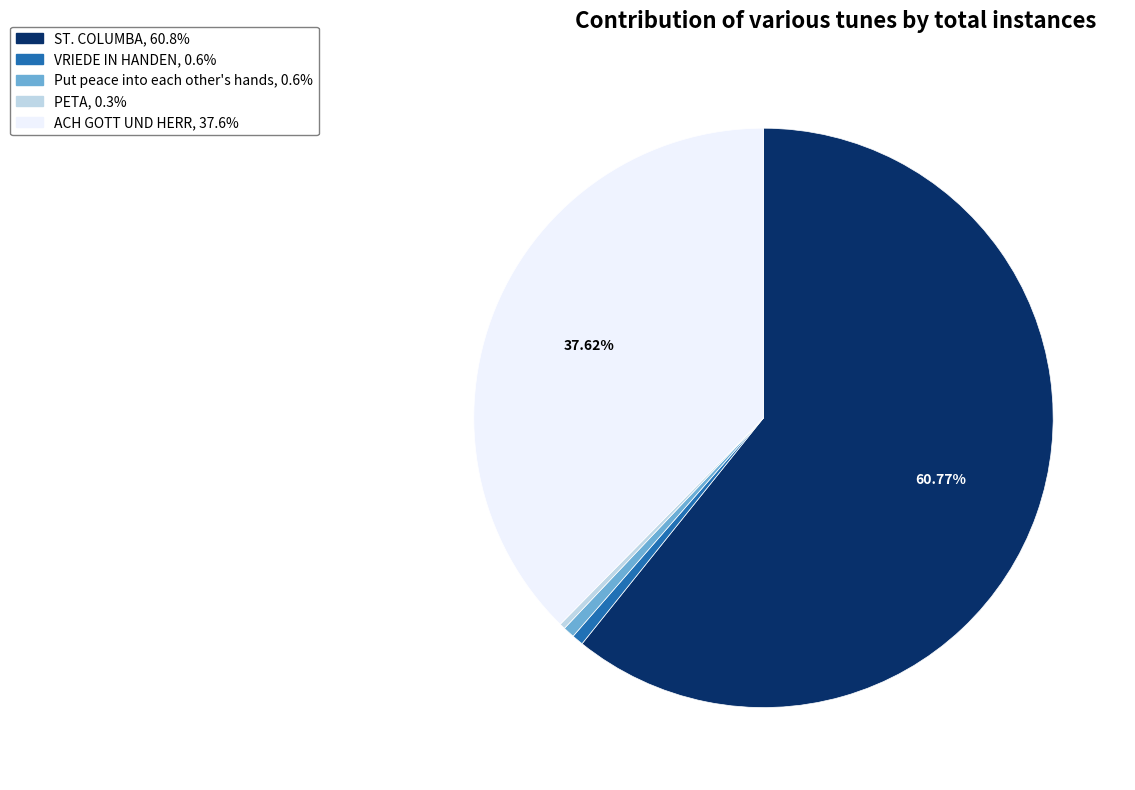

What percentage is the Put peace into each other's hands slice, to the nearest percent?

1%